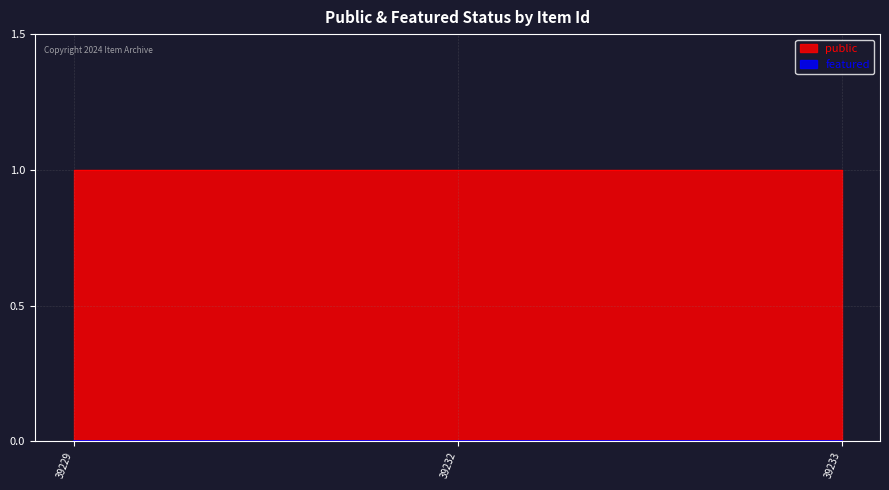

Reading left to right, what are all the values shown in this chart?

public: 39229=1	39232=1	39233=1
featured: 39229=0	39232=0	39233=0